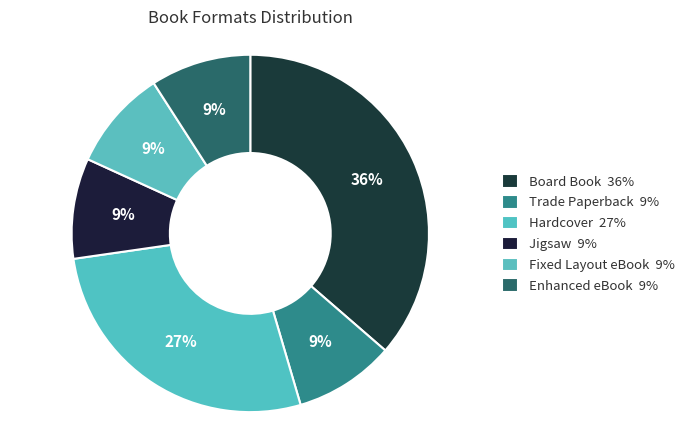

Count the number of slices in the pie.

6